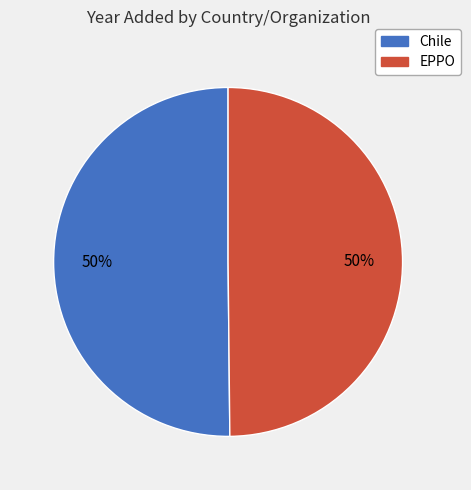

How many segments does this pie chart have?

2